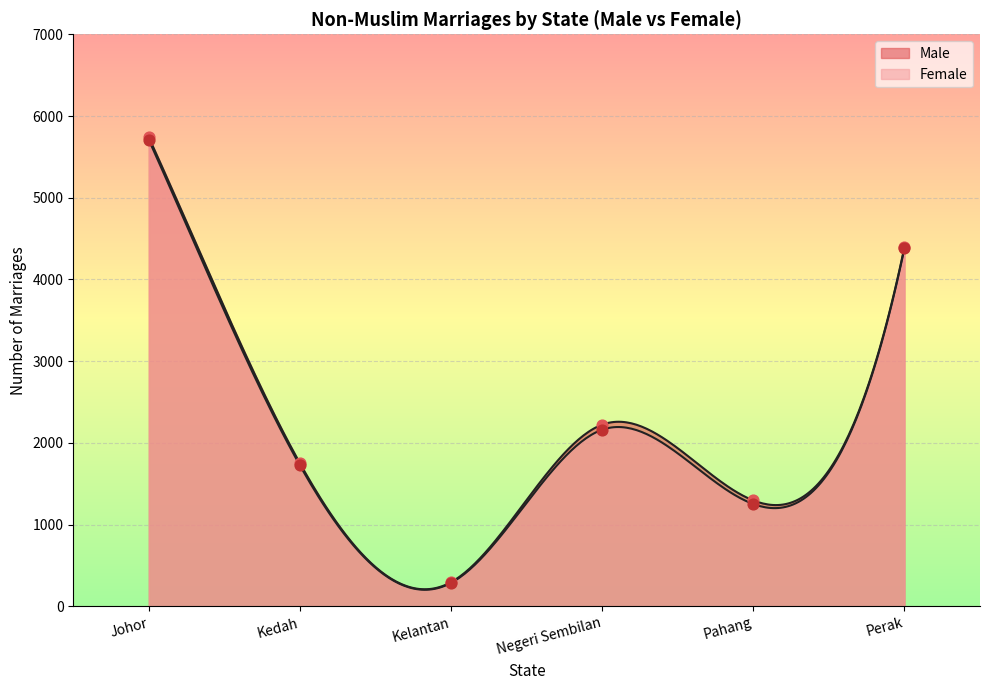

What are all the series names shown in the legend?

Male, Female